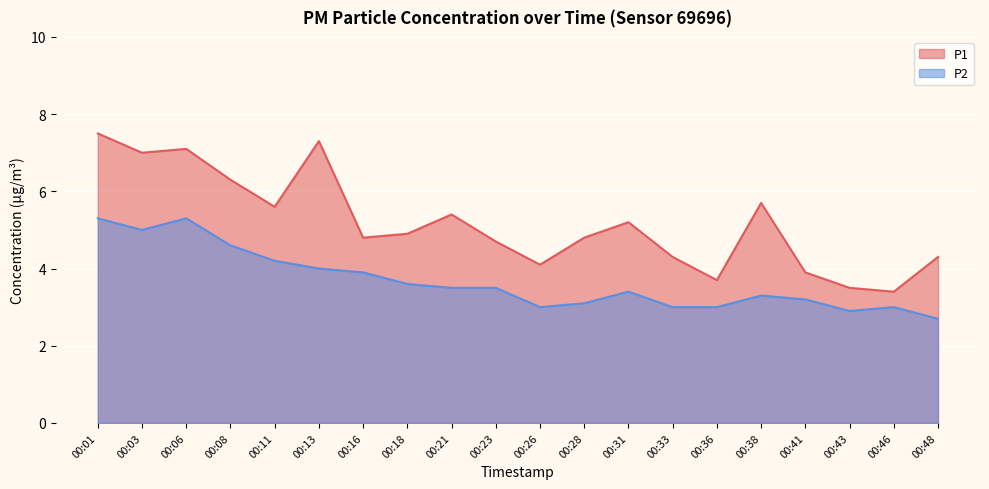

Reading left to right, list all the values displayed in this chart.

P1: 7.5	7.0	7.1	6.3	5.6	7.3	4.8	4.9	5.4	4.7	4.1	4.8	5.2	4.3	3.7	5.7	3.9	3.5	3.4	4.3
P2: 5.3	5.0	5.3	4.6	4.2	4.0	3.9	3.6	3.5	3.5	3.0	3.1	3.4	3.0	3.0	3.3	3.2	2.9	3.0	2.7